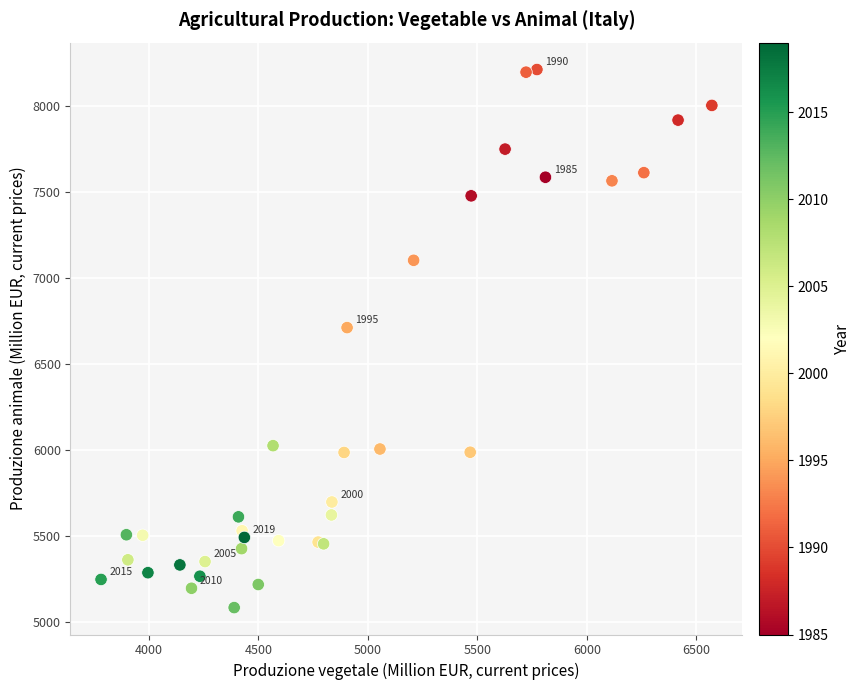

What Y value in the scatter plot is closest to 6648?

6712.3